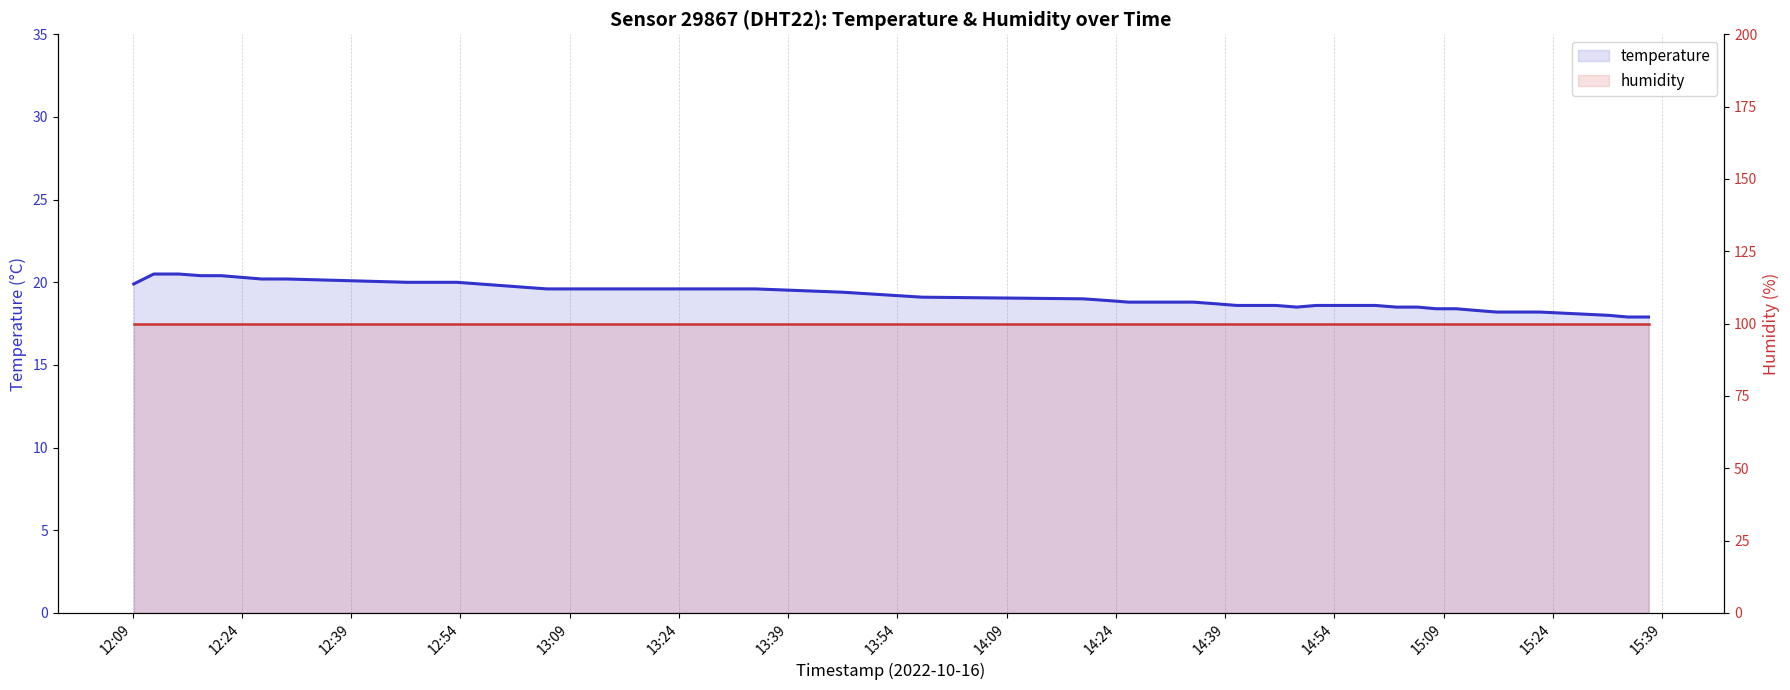

List the series in order of their overall mean, highest first.

humidity, temperature